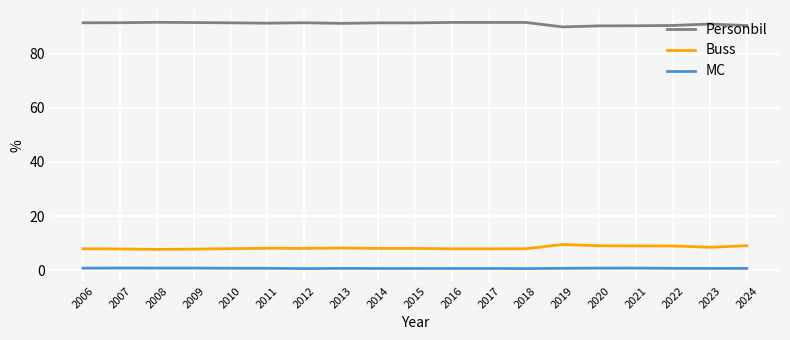

Rank the series by their maximum value, from highest to lowest.

Personbil, Buss, MC